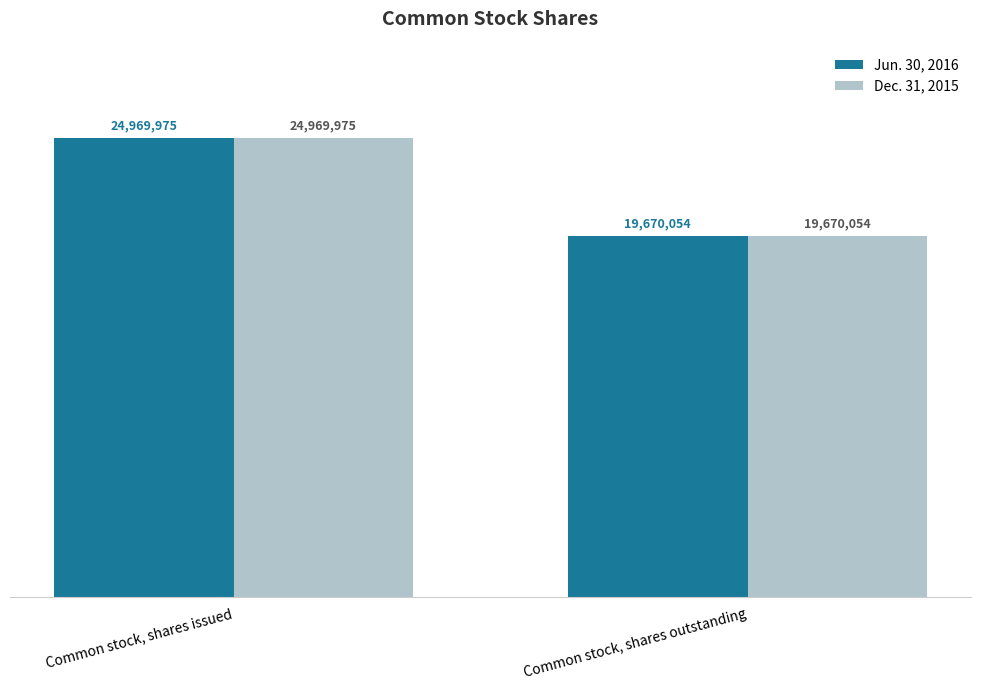

What are all the series names shown in the legend?

Jun. 30, 2016, Dec. 31, 2015